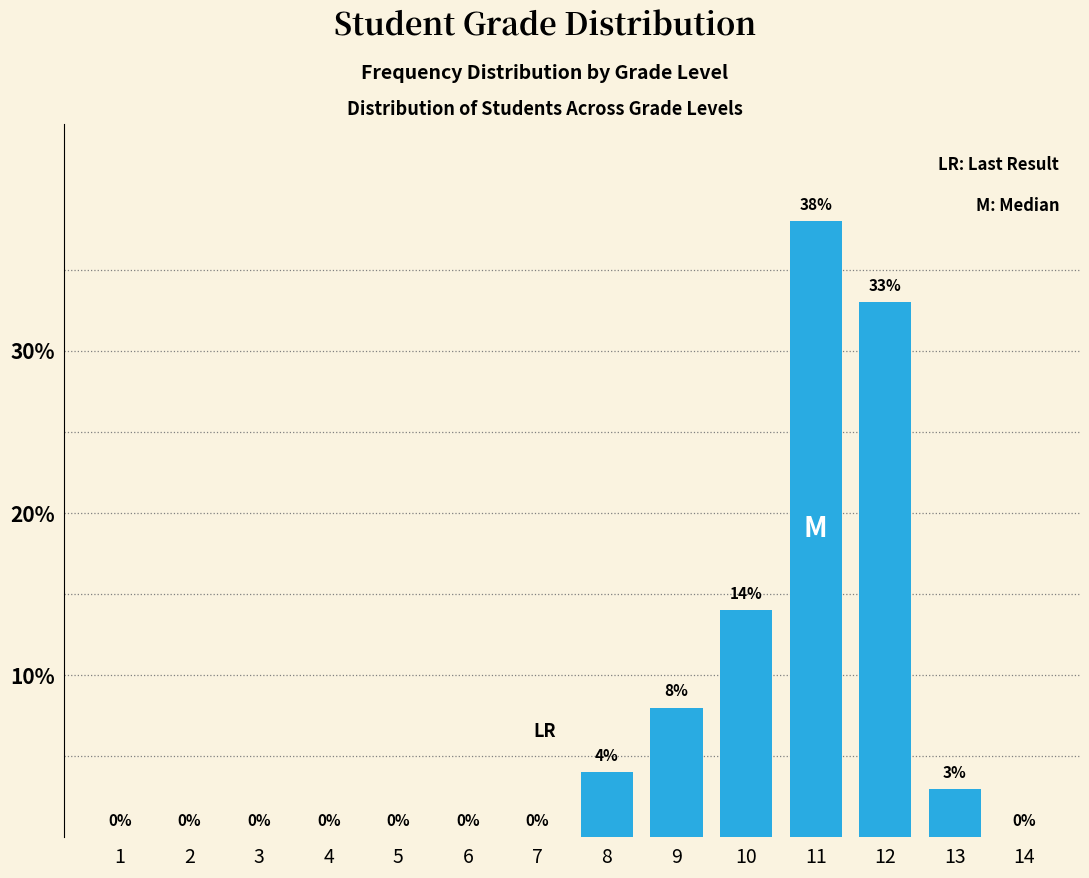

Reading right to left, extract all data points from this chart.

14=0	13=3	12=33	11=38	10=14	9=8	8=4	7=0	6=0	5=0	4=0	3=0	2=0	1=0